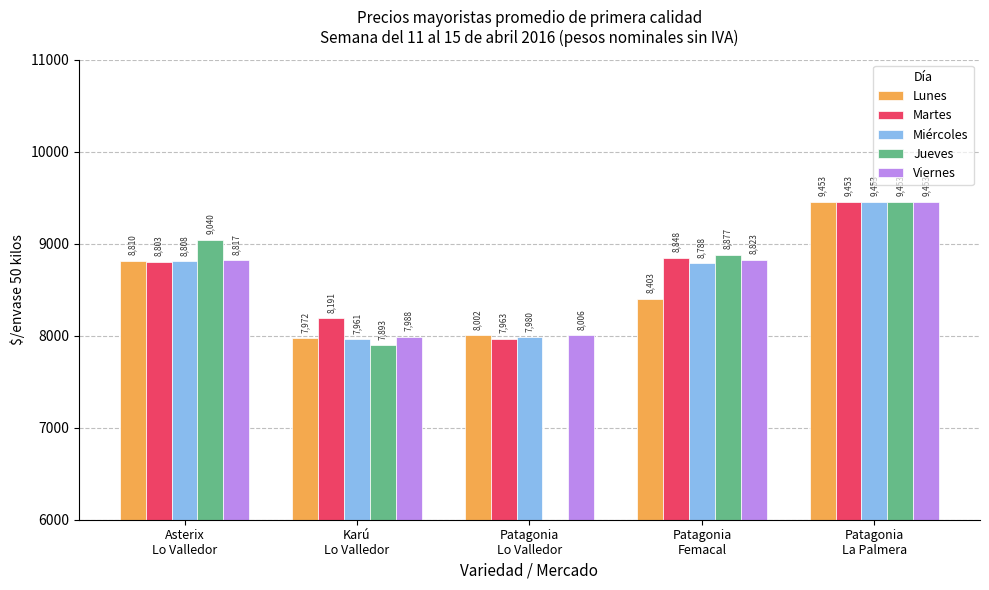

What is the total value across all series at Patagonia
Femacal?

43741.1